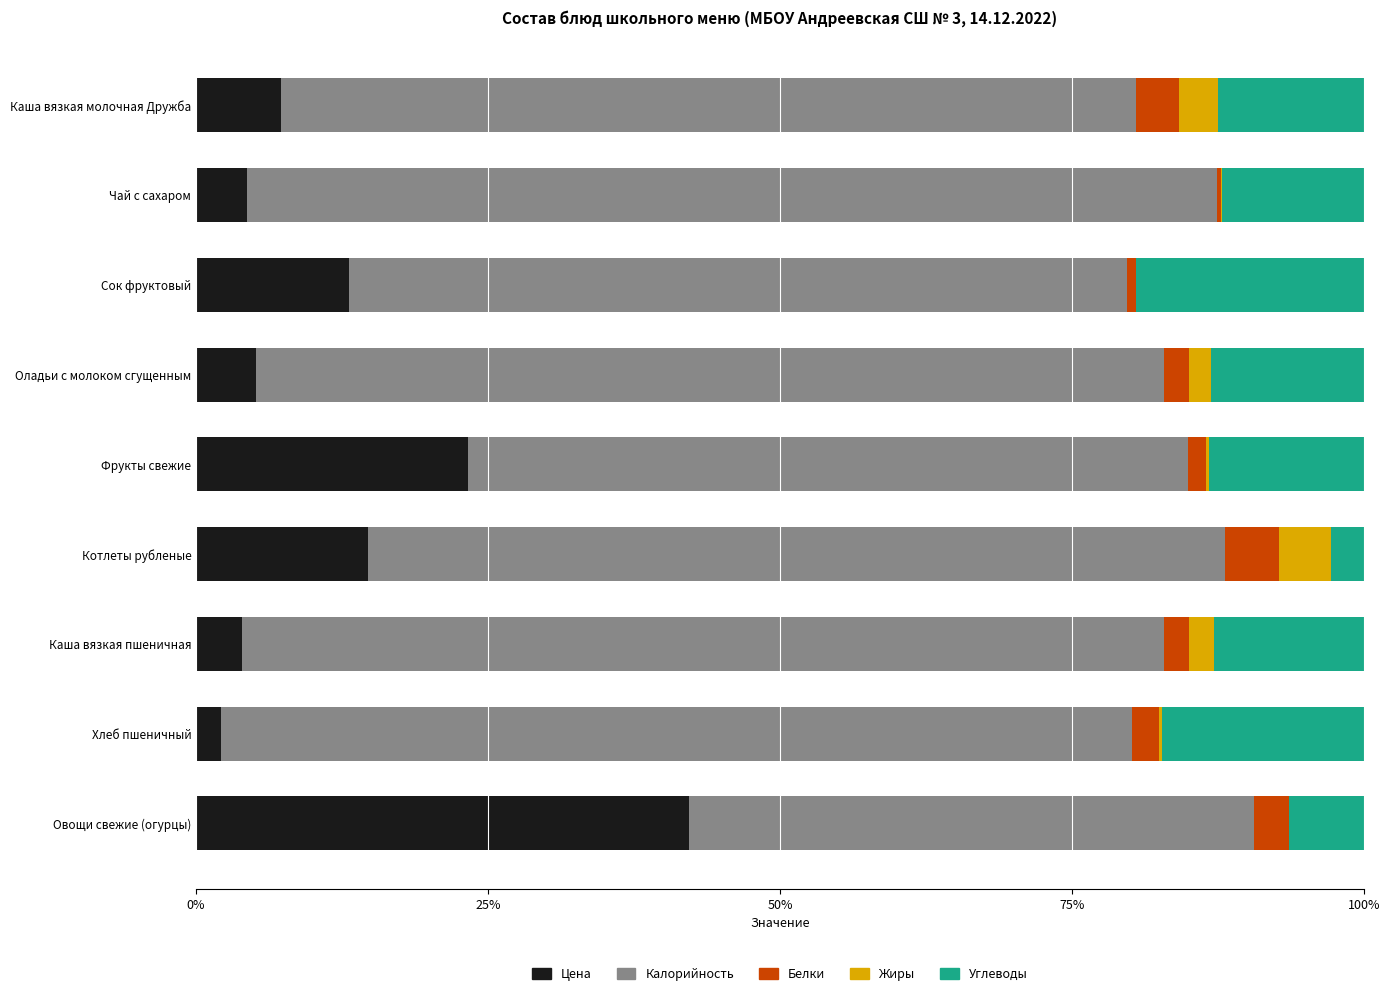

What is the average value of the Цена series?

12.9